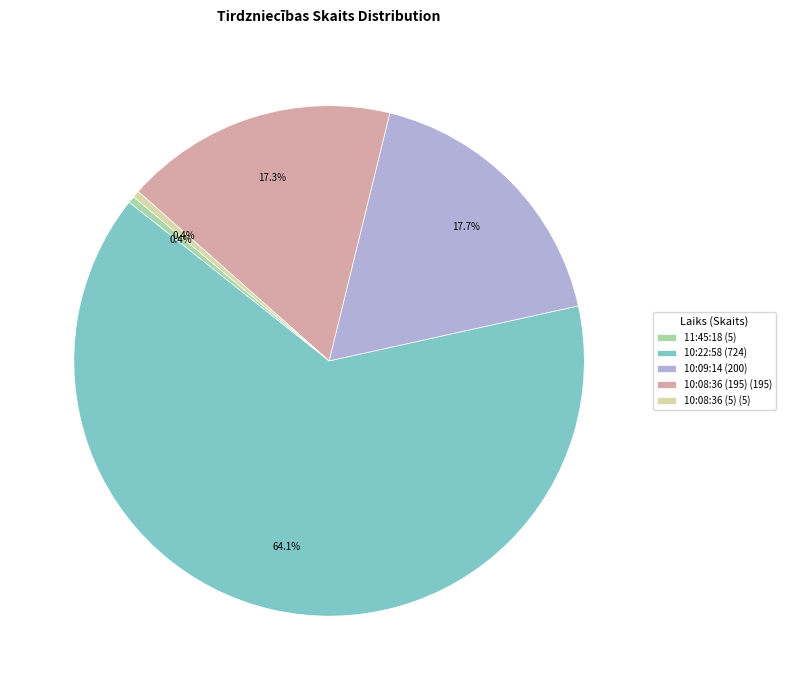

What percentage is the 10:22:58 slice, to the nearest percent?

64%